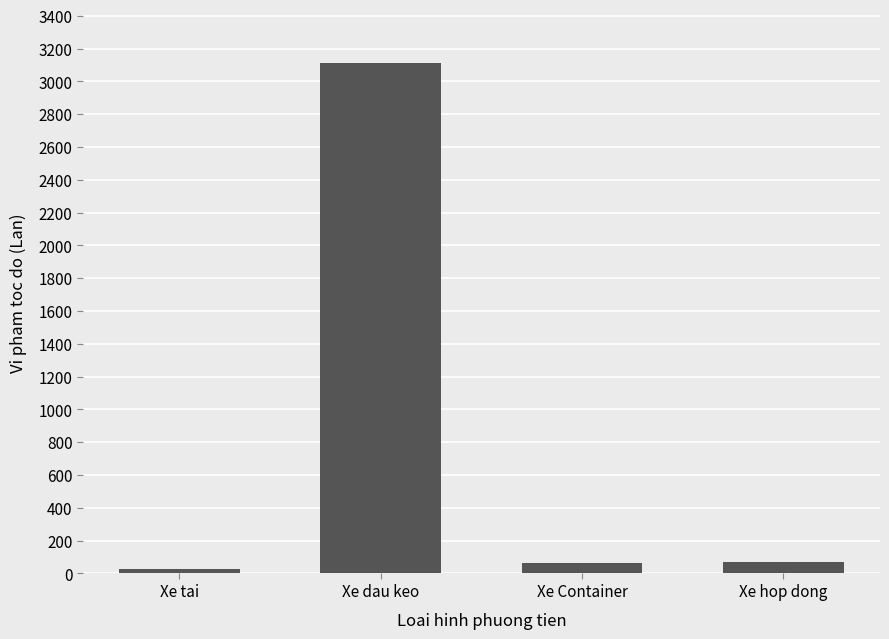

What is the maximum value shown in the chart?

3111